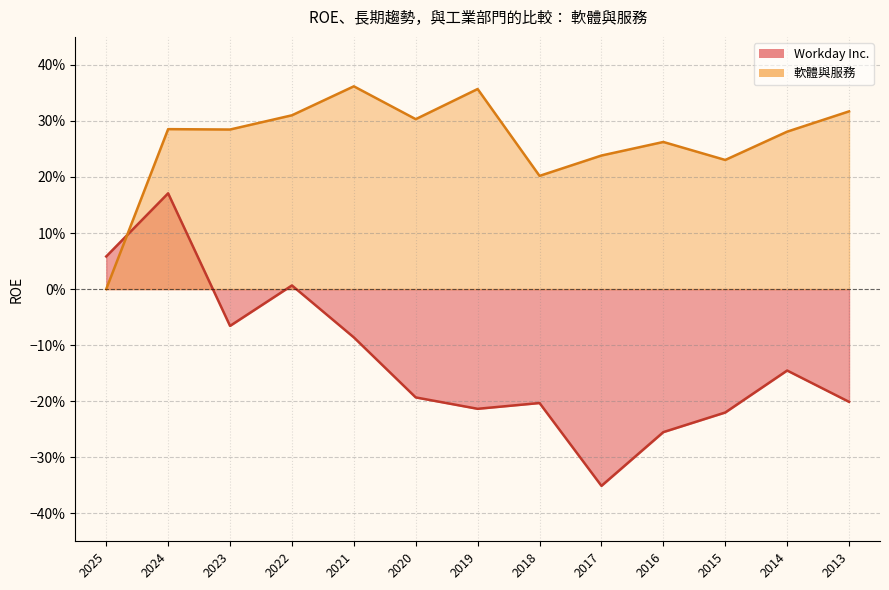

What is the average value of the 軟體與服務 series?

0.3